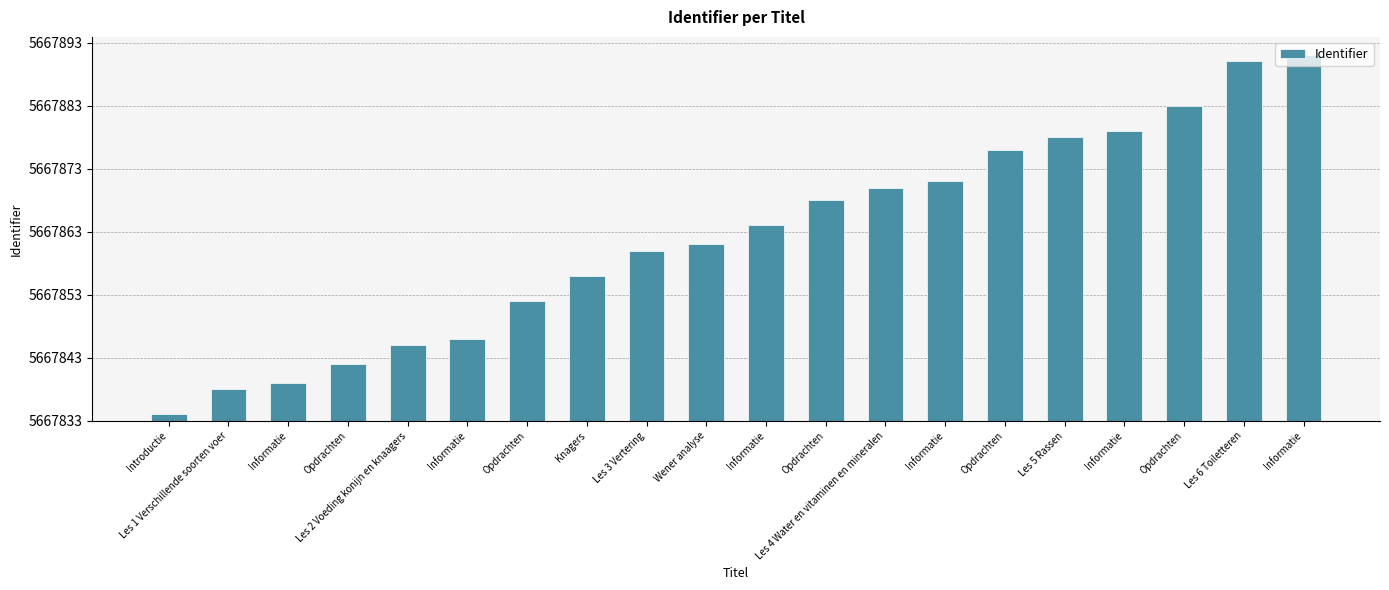

Reading left to right, list all the values displayed in this chart.

1	5	6	9	12	13	19	23	27	28	31	35	37	38	43	45	46	50	57	58